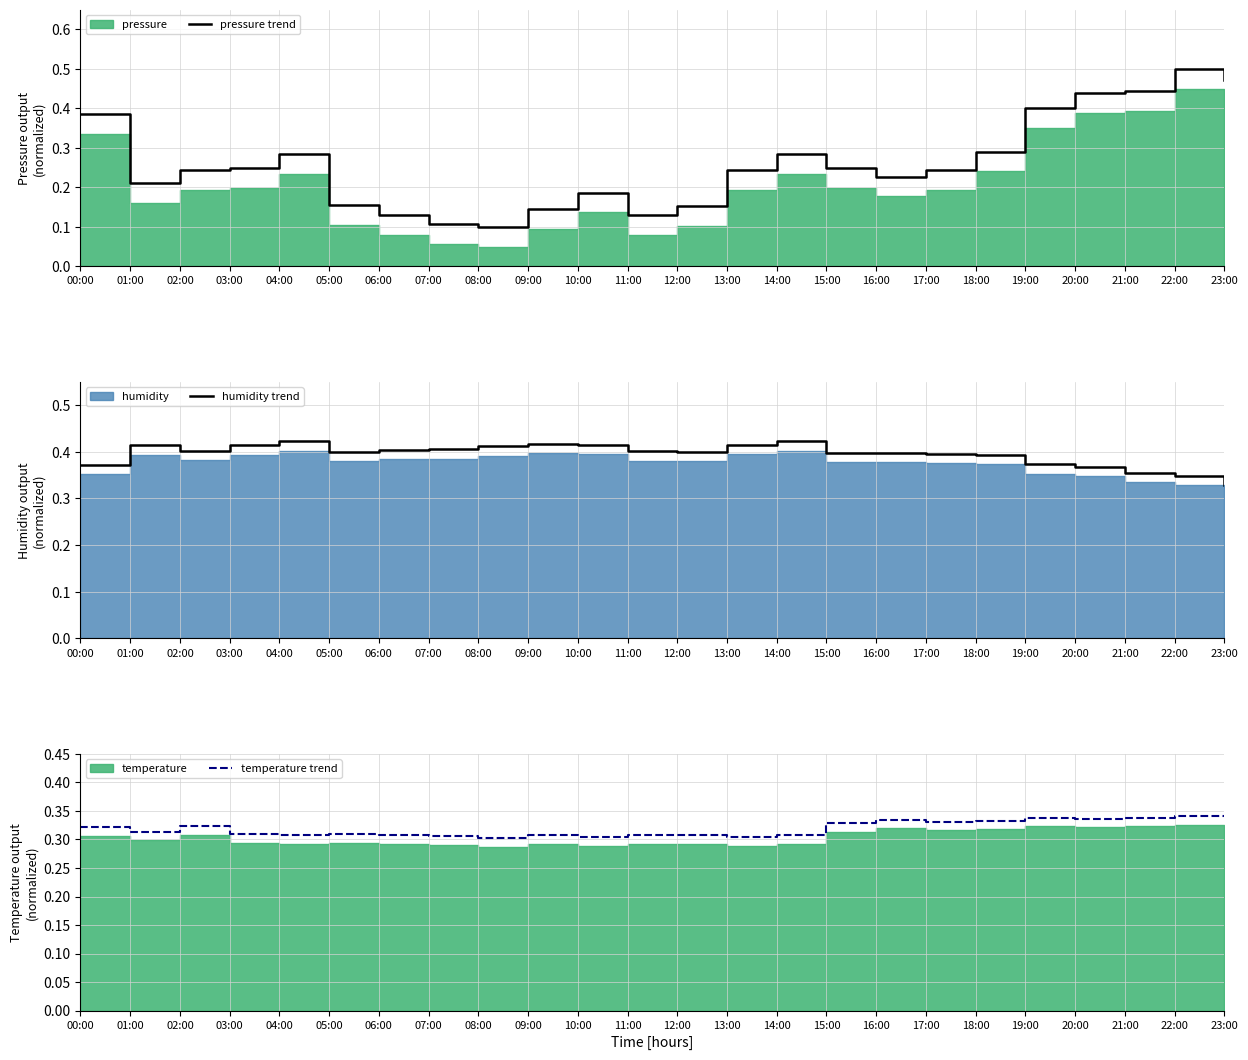

True or false: temperature trend has more than 0 points higher than both neighbors.

True